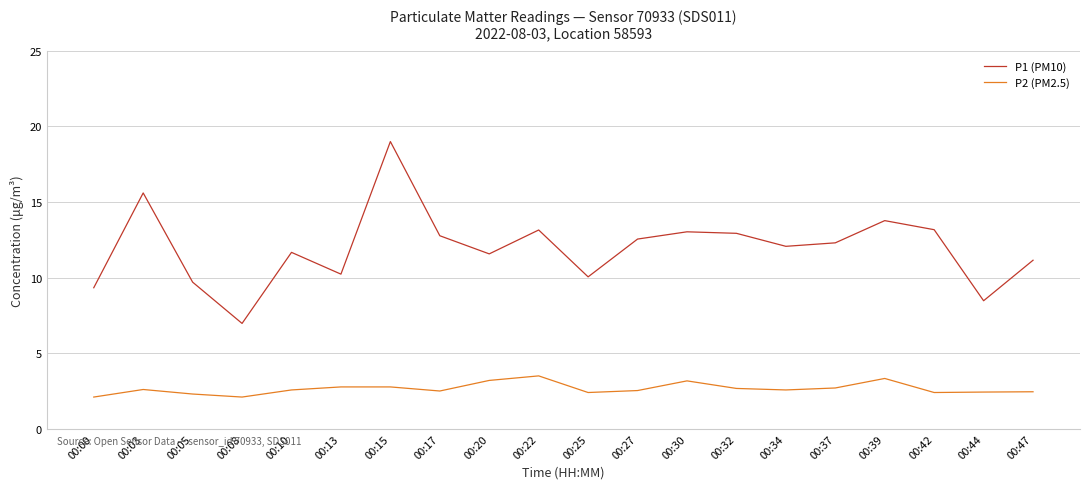

What is the highest value of the P2 (PM2.5) series?

3.5